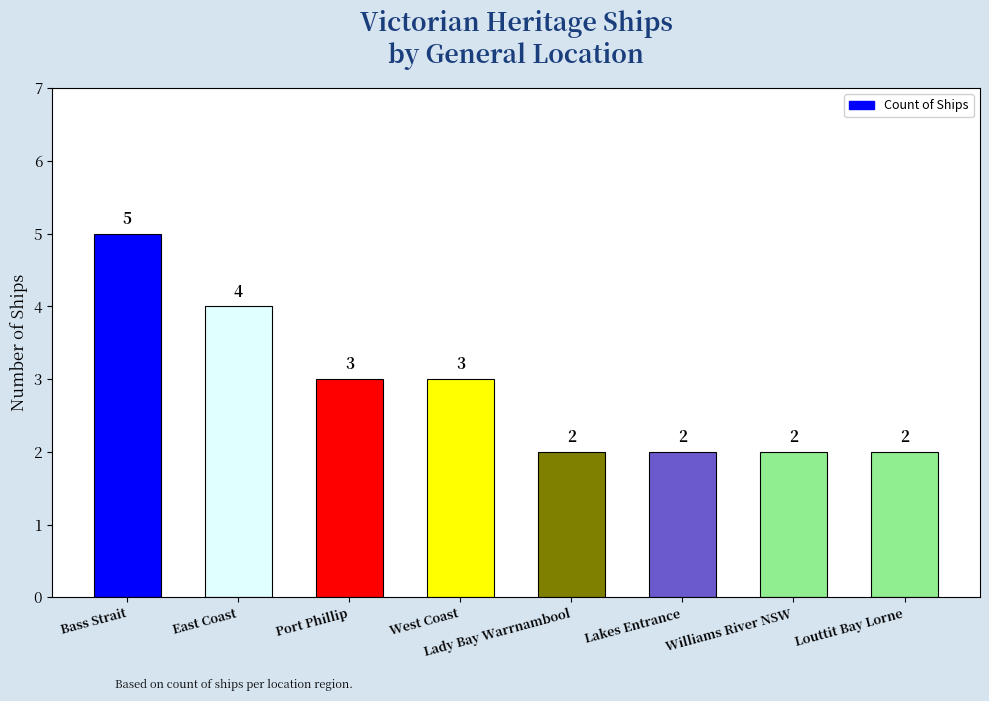

What is the greatest value displayed?

5